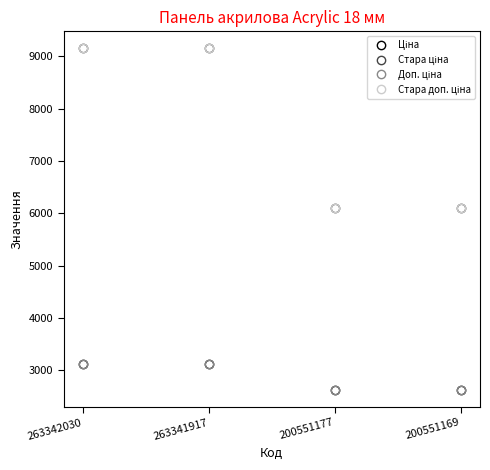

Is the value of Стара ціна at 200551169 greater than the value of Доп. ціна at 200551177?

Yes